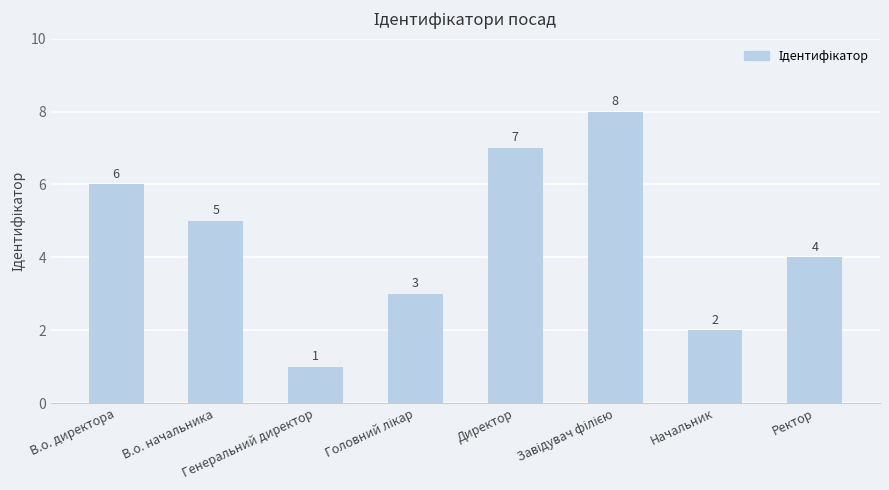

What is the difference between the values at В.о. директора and Начальник?

4